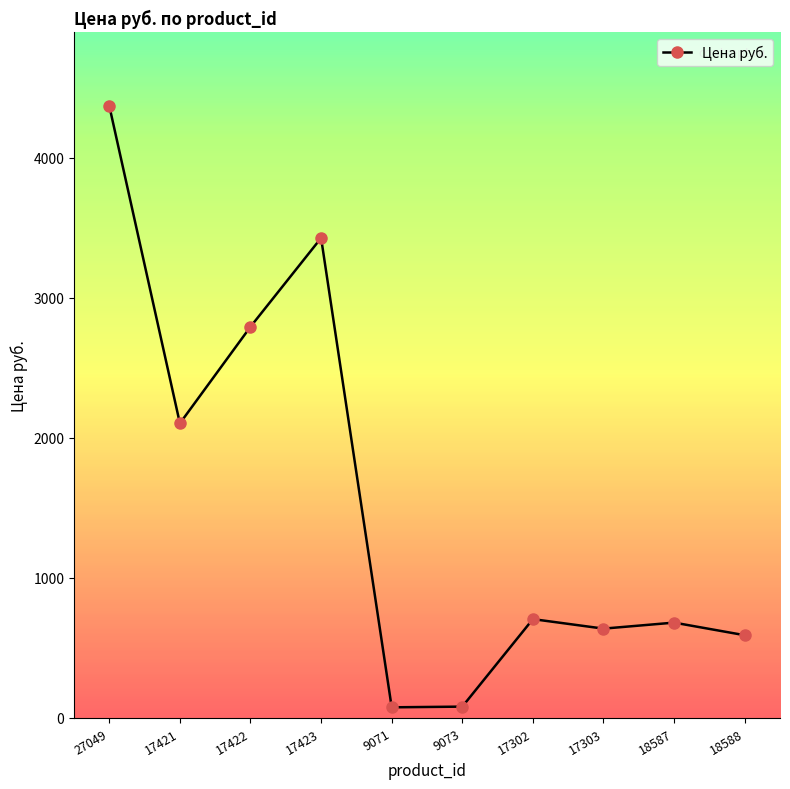

Count the number of data series in this chart.

1